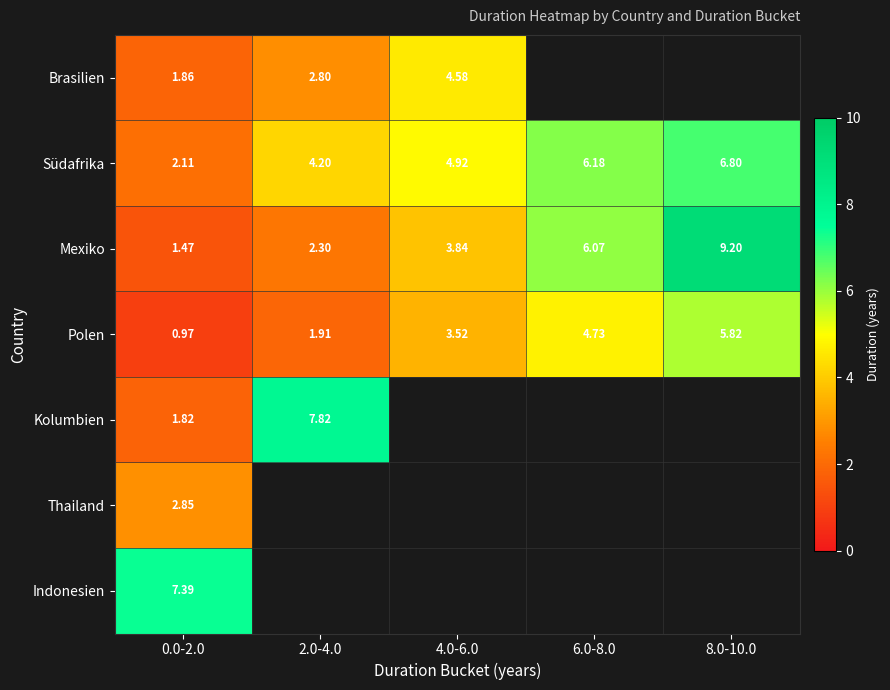

What is the difference between the Polen values at 8.0-10.0 and 6.0-8.0?

1.1